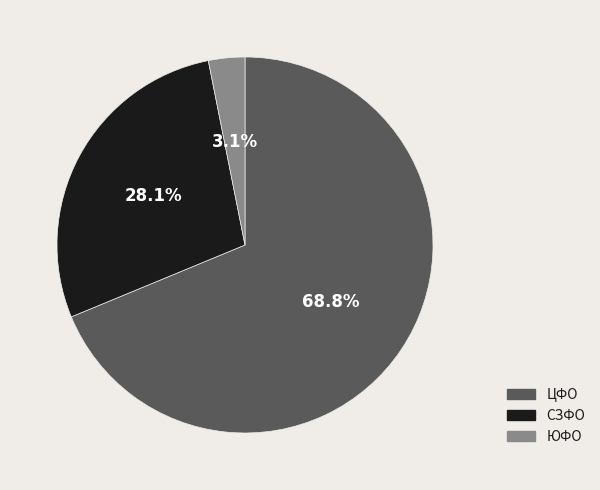

Count the number of slices in the pie.

3